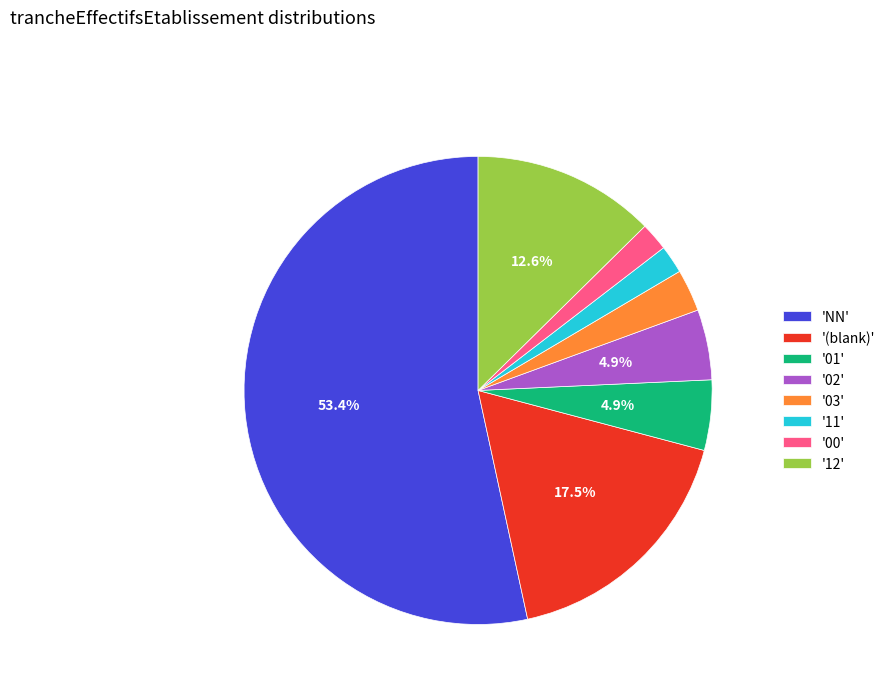

Which category has the biggest portion of the pie?

'NN'